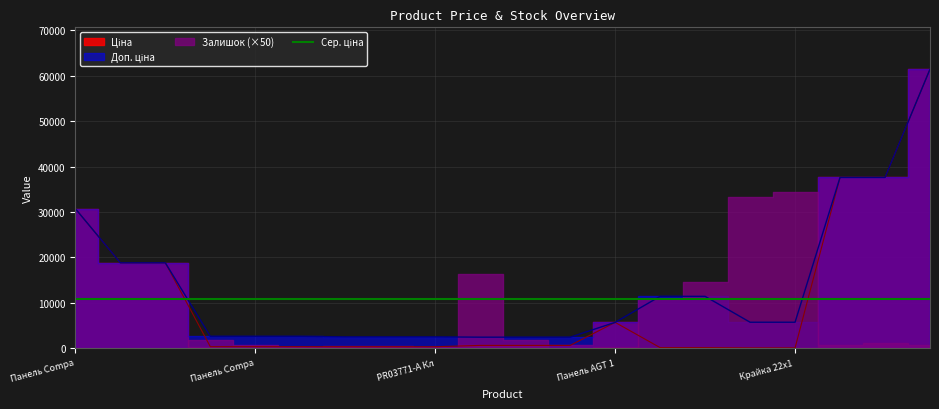

What is the value of the Ціна point at the 9th from the left?

310.3